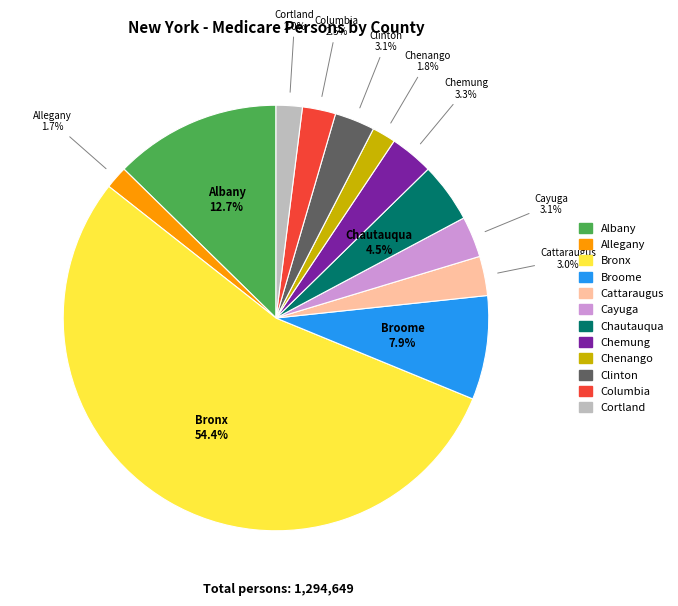

Do Cayuga and Cortland together represent more than half of the pie?

No